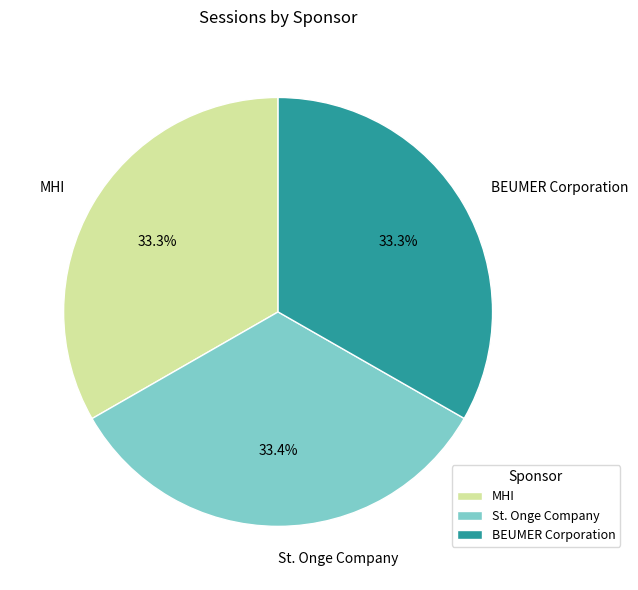

To the nearest percent, what is the combined percentage of BEUMER Corporation and St. Onge Company?

67%